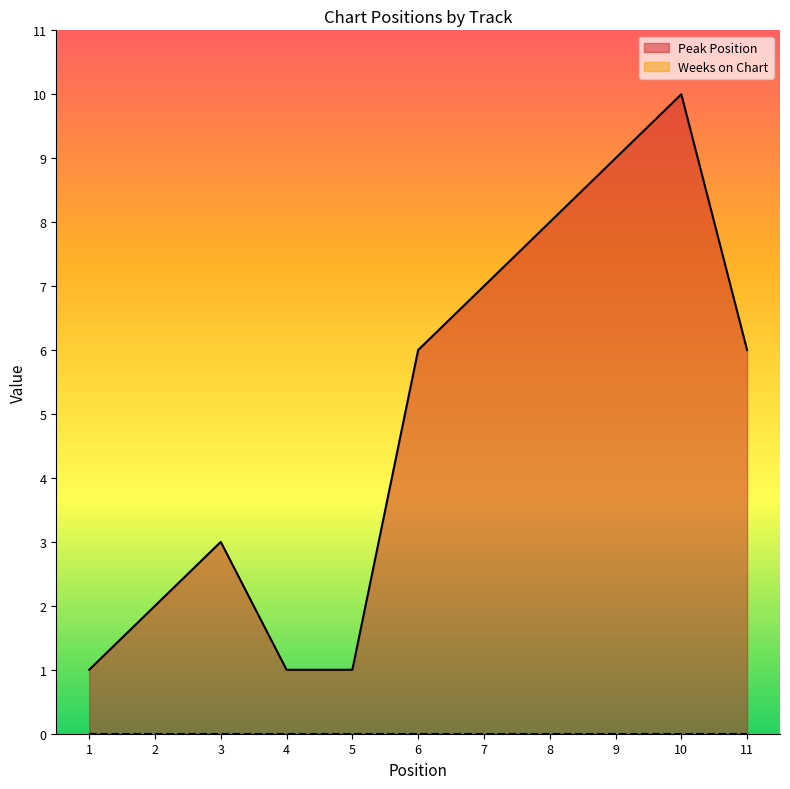

The value at 3 is 3. True or false?

True